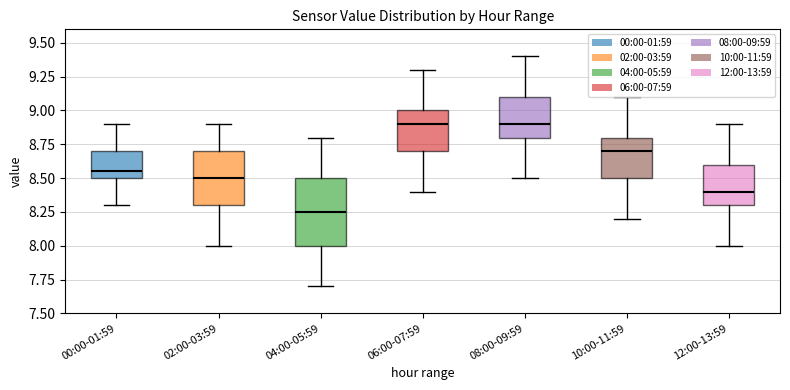

Reading left to right, transcribe this box plot: for each box, give where its median line is, the range the box spans, and where its two whiskers end, as read against the y-axis. The values are not printed on the chart, so give them approximately, as read against the axis.

00:00-01:59: median 8.55, box 8.50 to 8.70, whiskers 8.30 to 8.90
02:00-03:59: median 8.50, box 8.30 to 8.70, whiskers 8.00 to 8.90
04:00-05:59: median 8.25, box 8.00 to 8.50, whiskers 7.70 to 8.80
06:00-07:59: median 8.90, box 8.70 to 9.00, whiskers 8.40 to 9.30
08:00-09:59: median 8.90, box 8.80 to 9.10, whiskers 8.50 to 9.40
10:00-11:59: median 8.70, box 8.50 to 8.80, whiskers 8.20 to 9.10
12:00-13:59: median 8.40, box 8.30 to 8.60, whiskers 8.00 to 8.90